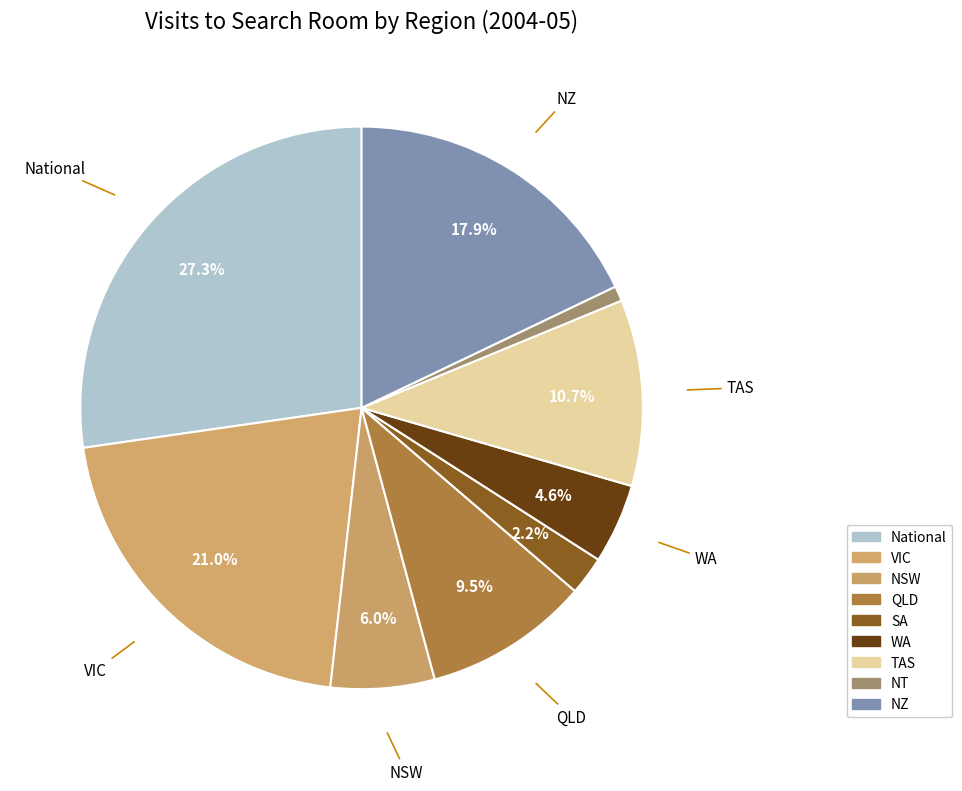

Rank the categories by value from highest to lowest.

National, VIC, NZ, TAS, QLD, NSW, WA, SA, NT